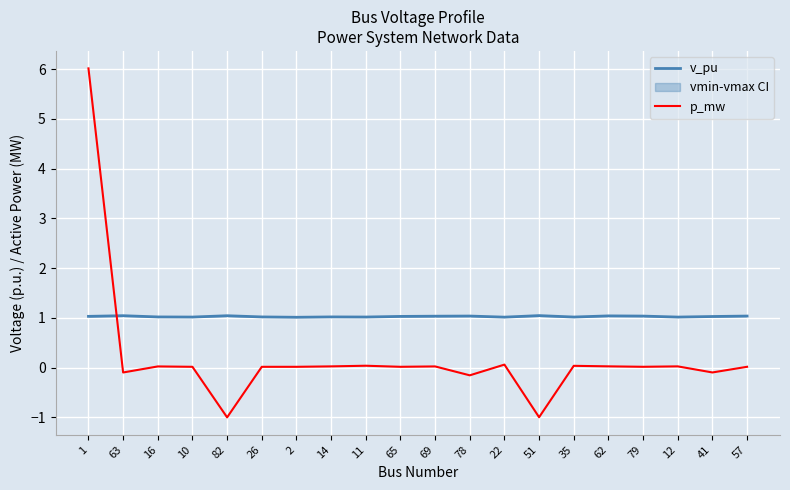

Is this an area chart (filled region under the line)?

No